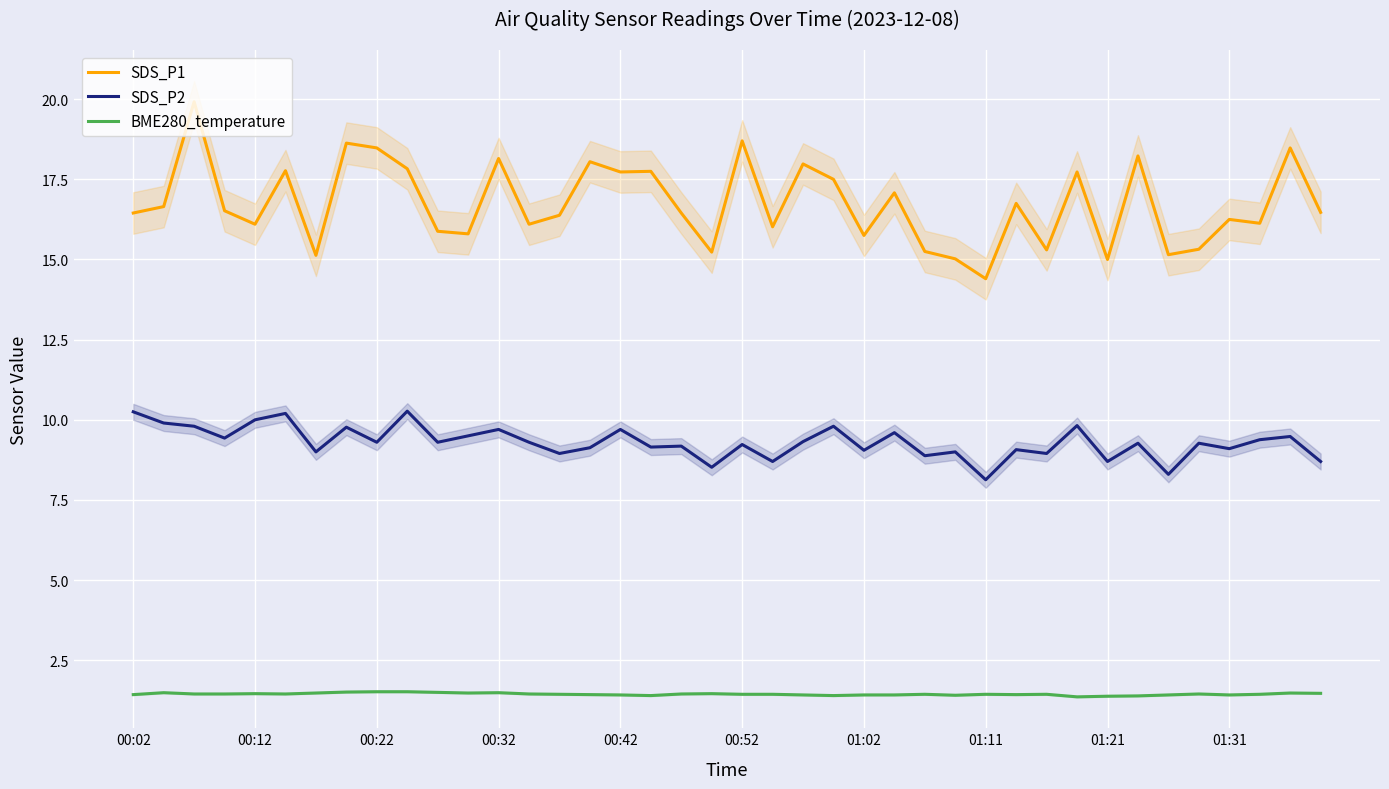

True or false: SDS_P1 and BME280_temperature intersect in this chart.

False